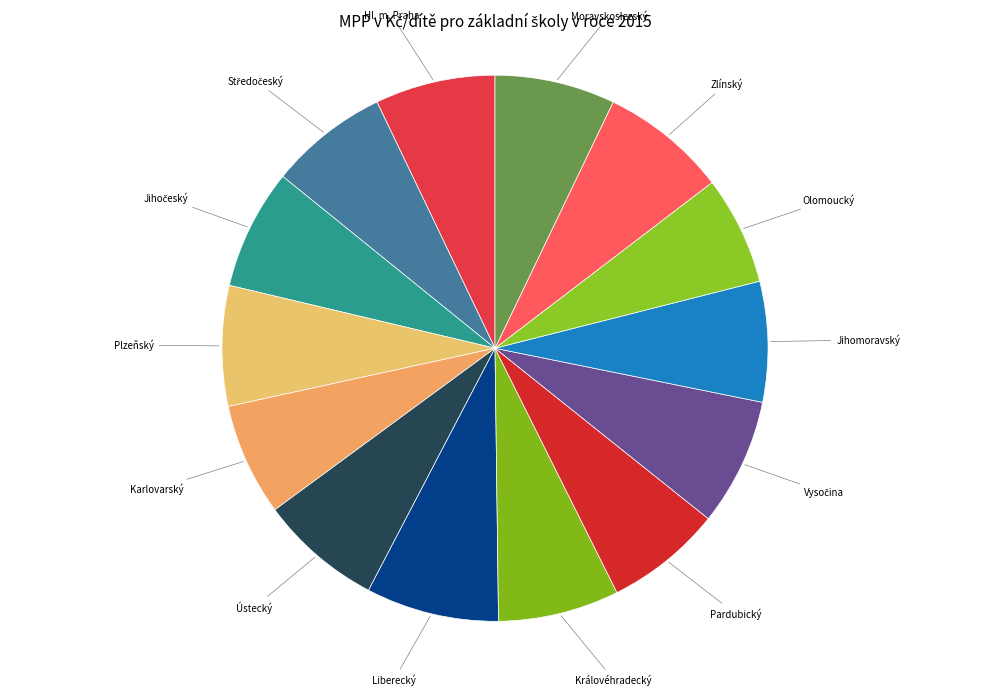

Between Hl. m. Praha and Liberecký, which is larger?

Liberecký